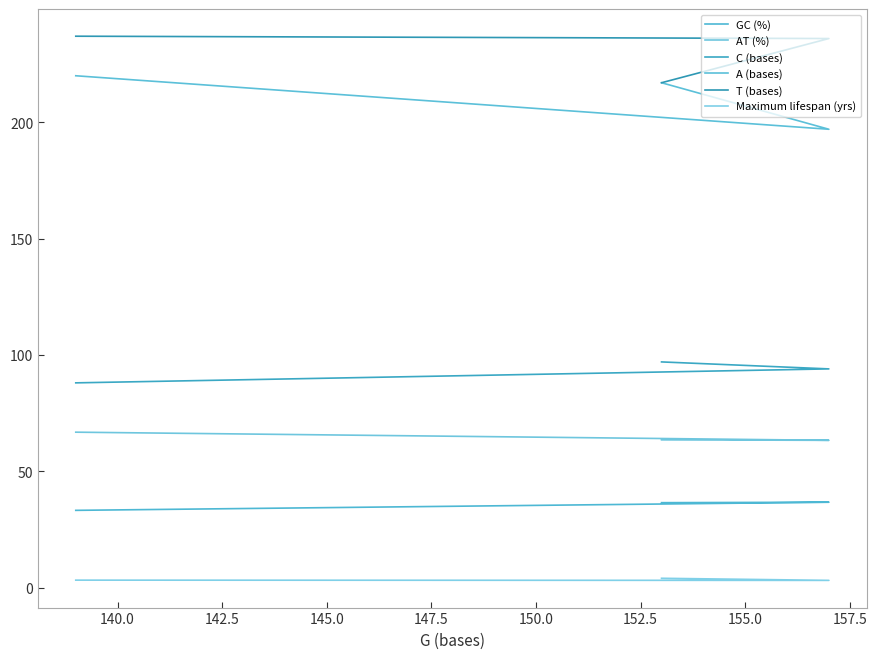

What is the value of the AT (%) point at the 2nd from the left?

63.3